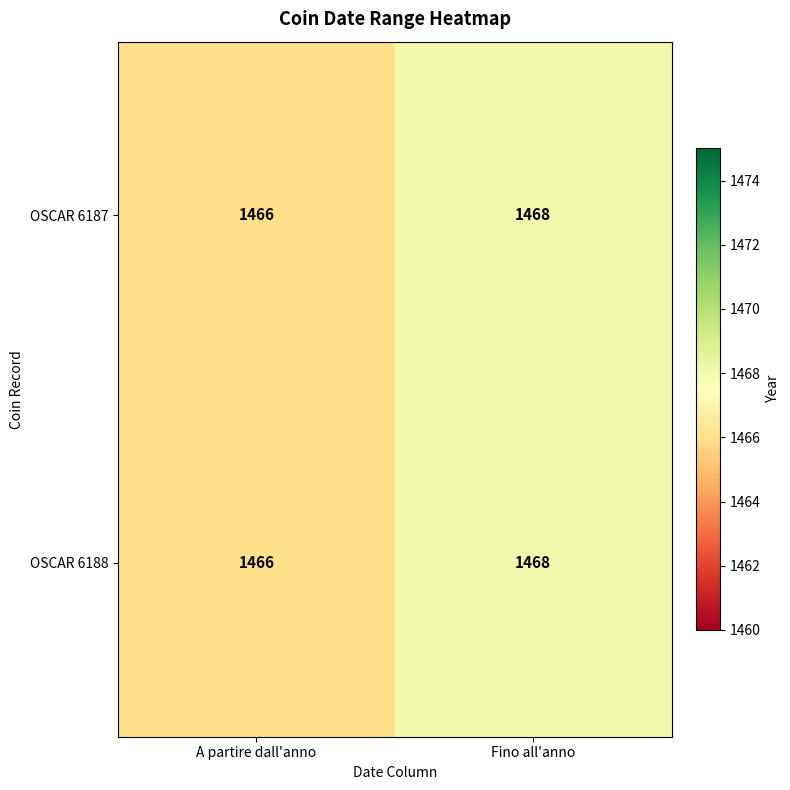

What is the total value across all series at A partire dall'anno?

2932